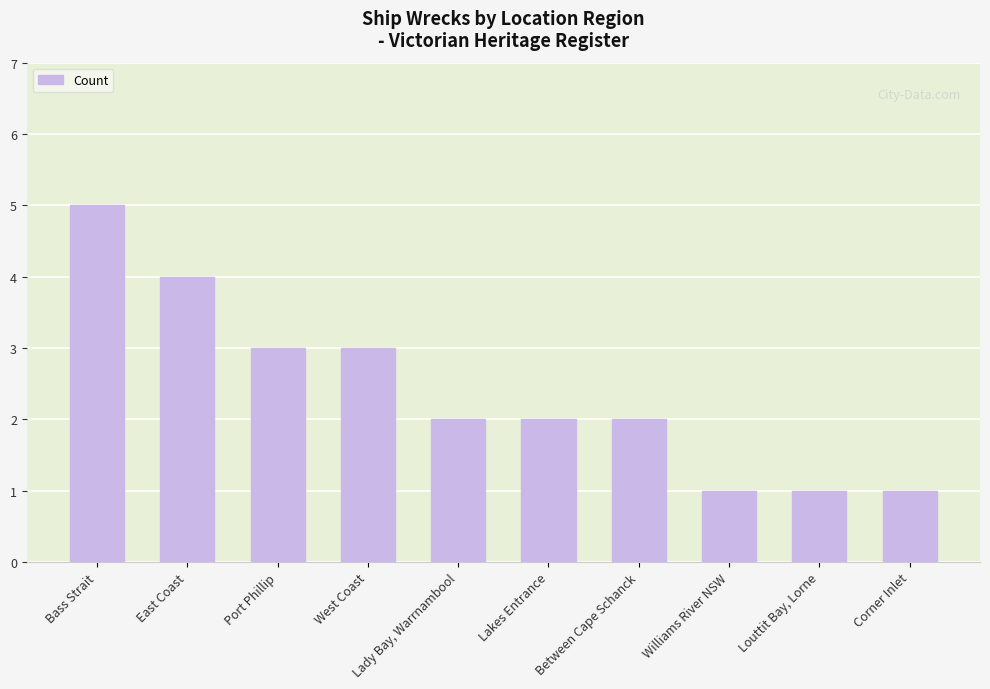

How many bars are there in total?

10